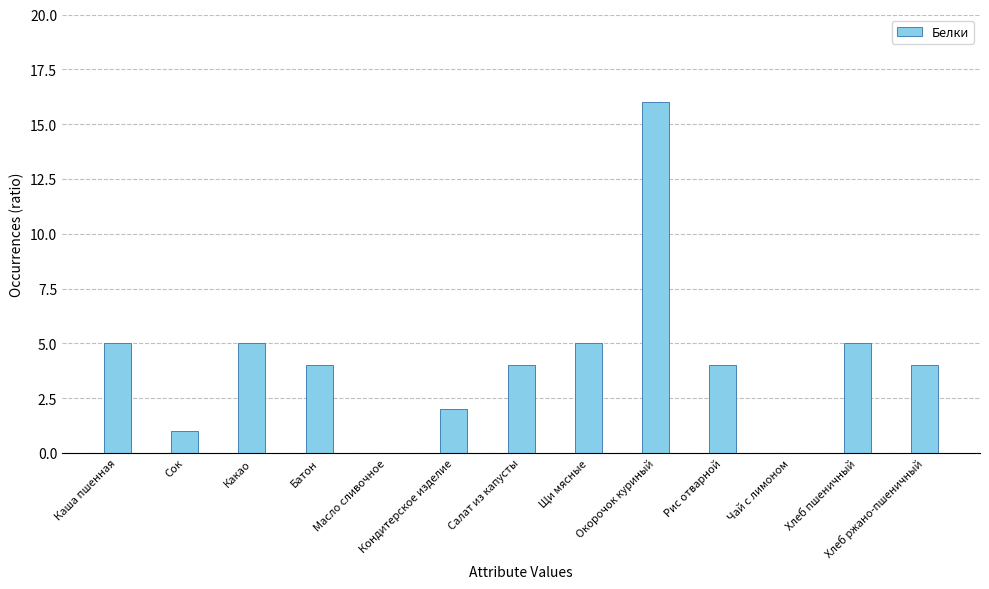

How many data points does each series have?

13